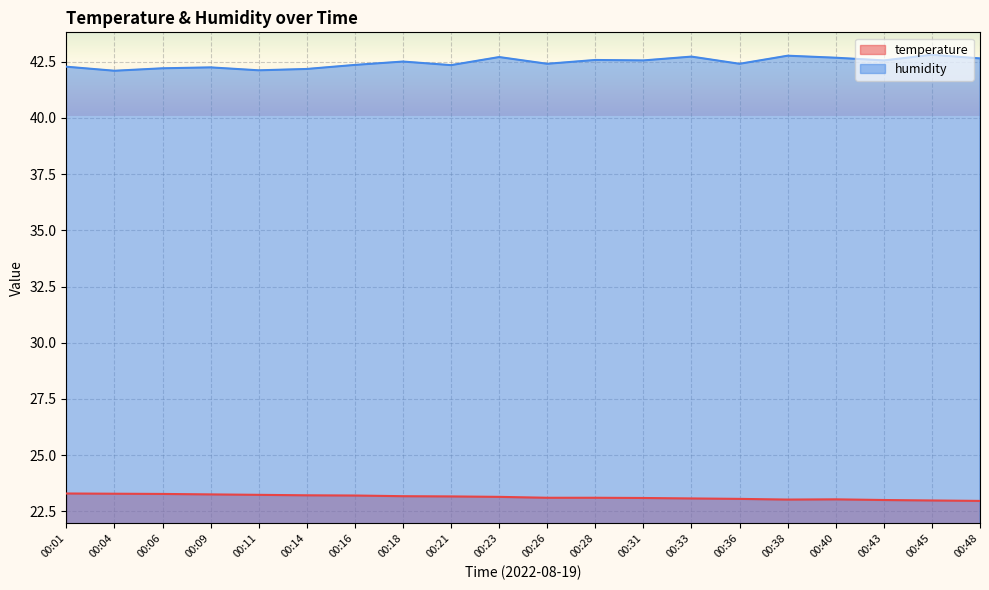

True or false: humidity has a value of 67.5 at 00:18.

False